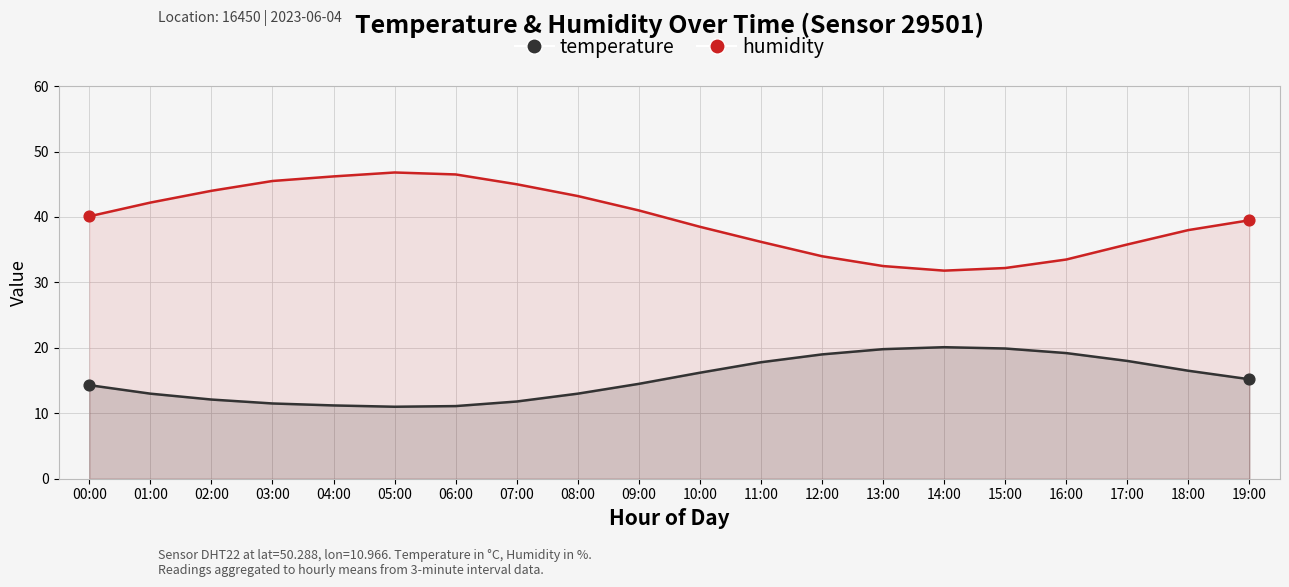

At which category is the sum across all series the highest?

05:00